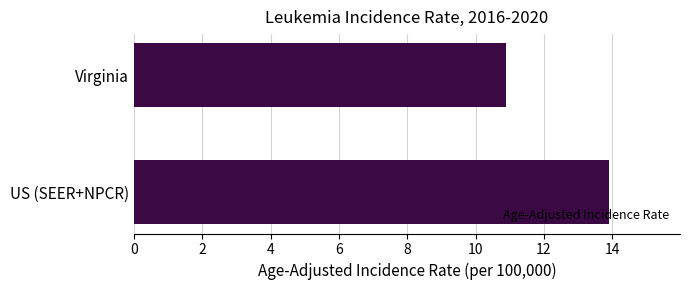

List the labels in order of value, smallest first.

Virginia, US (SEER+NPCR)